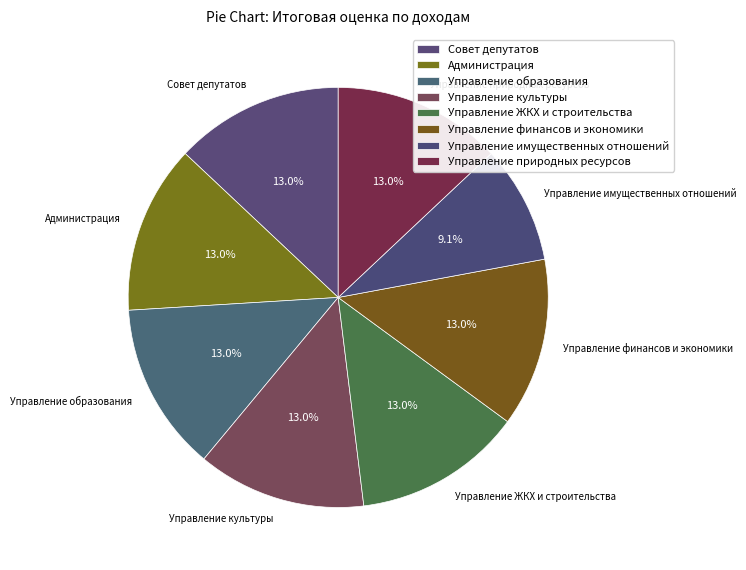

Does Администрация account for over 50% of the chart?

No